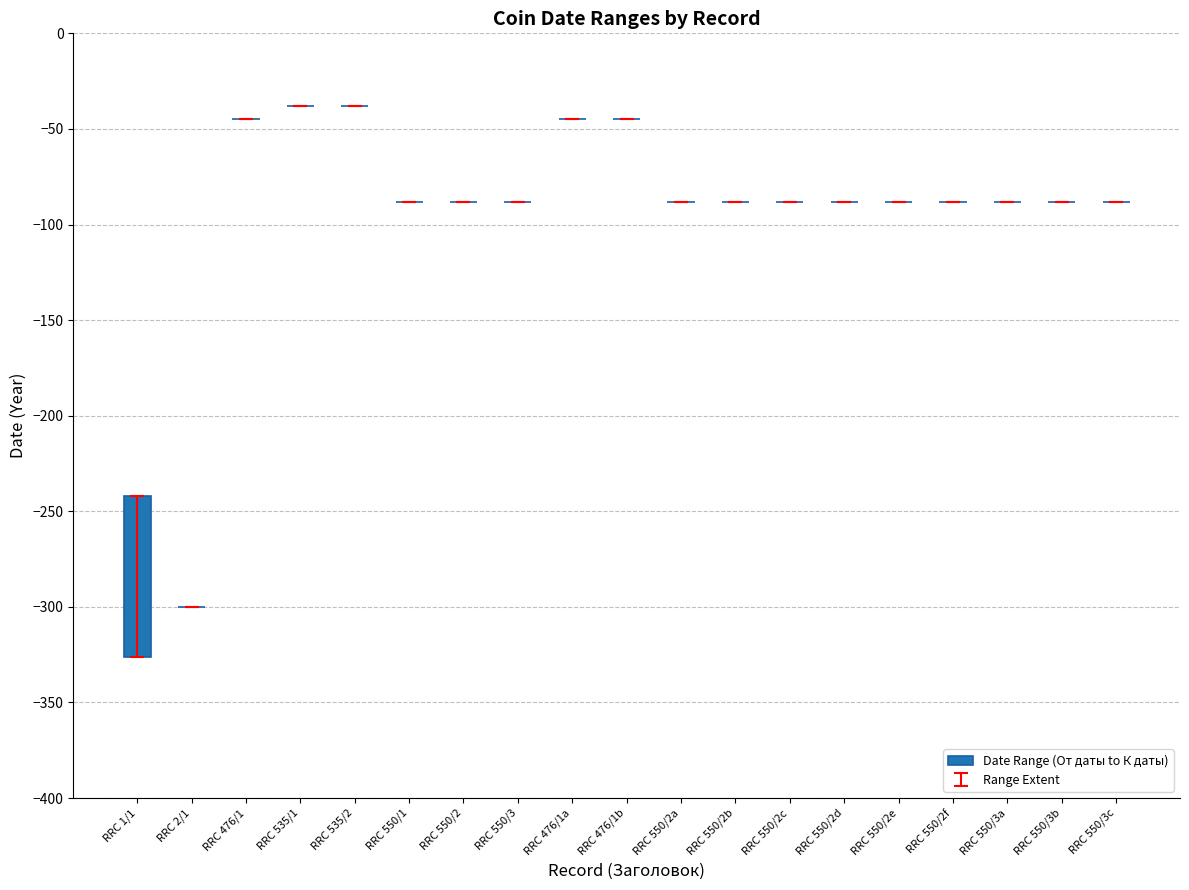

Rank the categories by value from lowest to highest.

RRC 2/1, RRC 476/1, RRC 535/1, RRC 535/2, RRC 550/1, RRC 550/2, RRC 550/3, RRC 476/1a, RRC 476/1b, RRC 550/2a, RRC 550/2b, RRC 550/2c, RRC 550/2d, RRC 550/2e, RRC 550/2f, RRC 550/3a, RRC 550/3b, RRC 550/3c, RRC 1/1